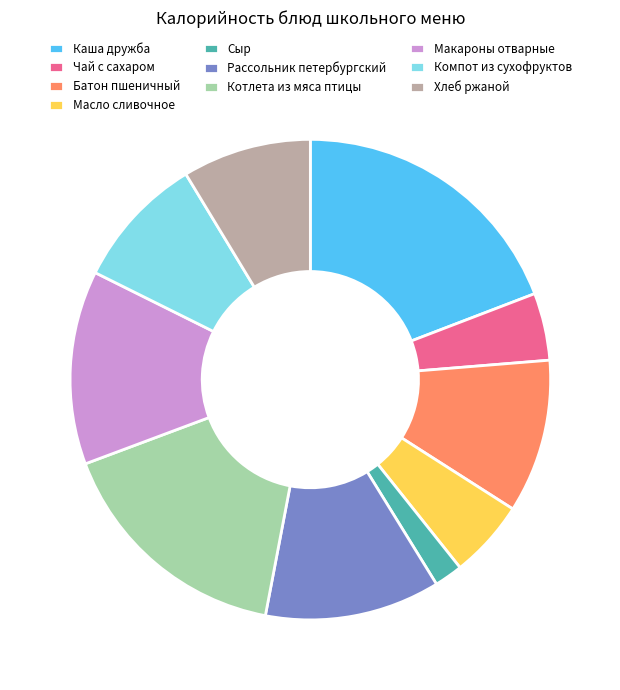

Is Хлеб ржаной the majority of the pie?

No